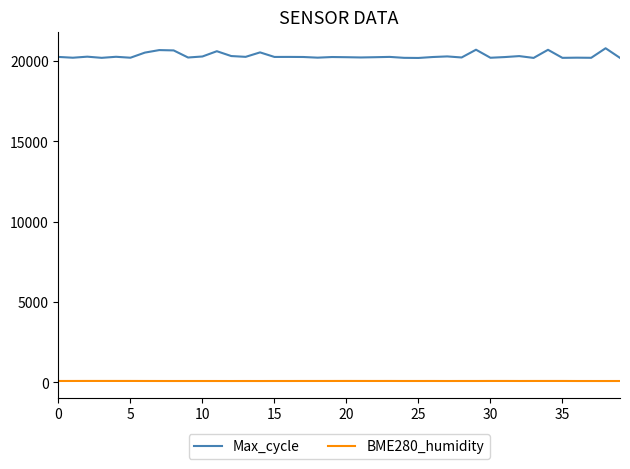

Which series has the largest total across all categories?

Max_cycle